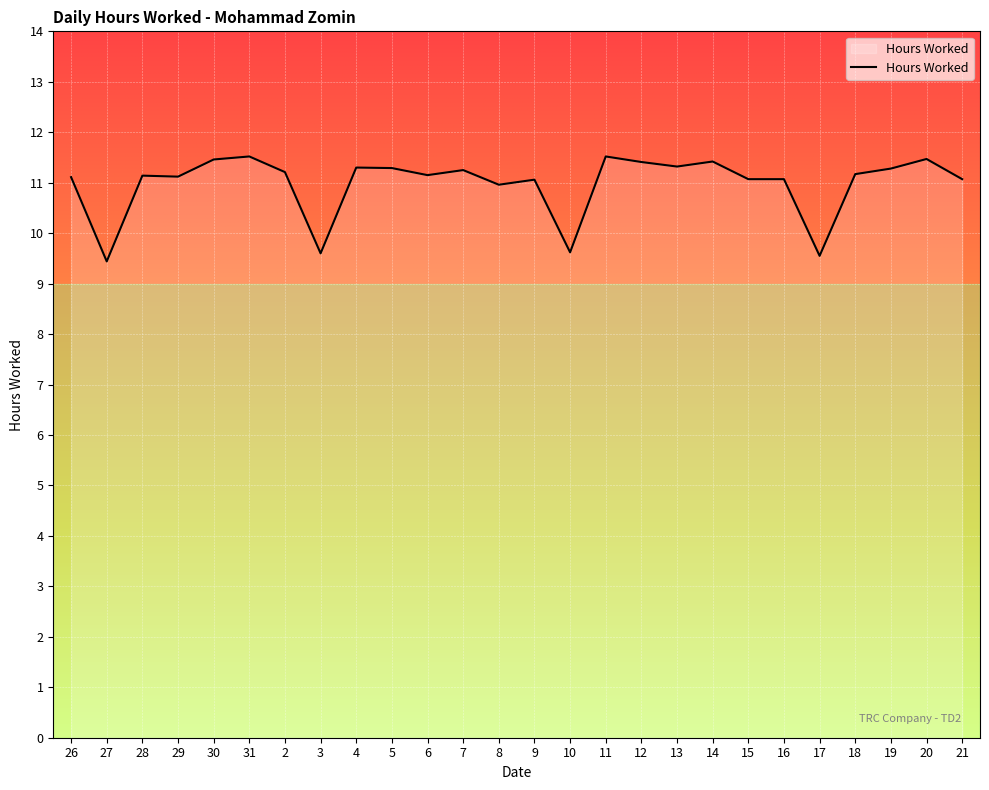

Does the chart have visible grid lines?

Yes